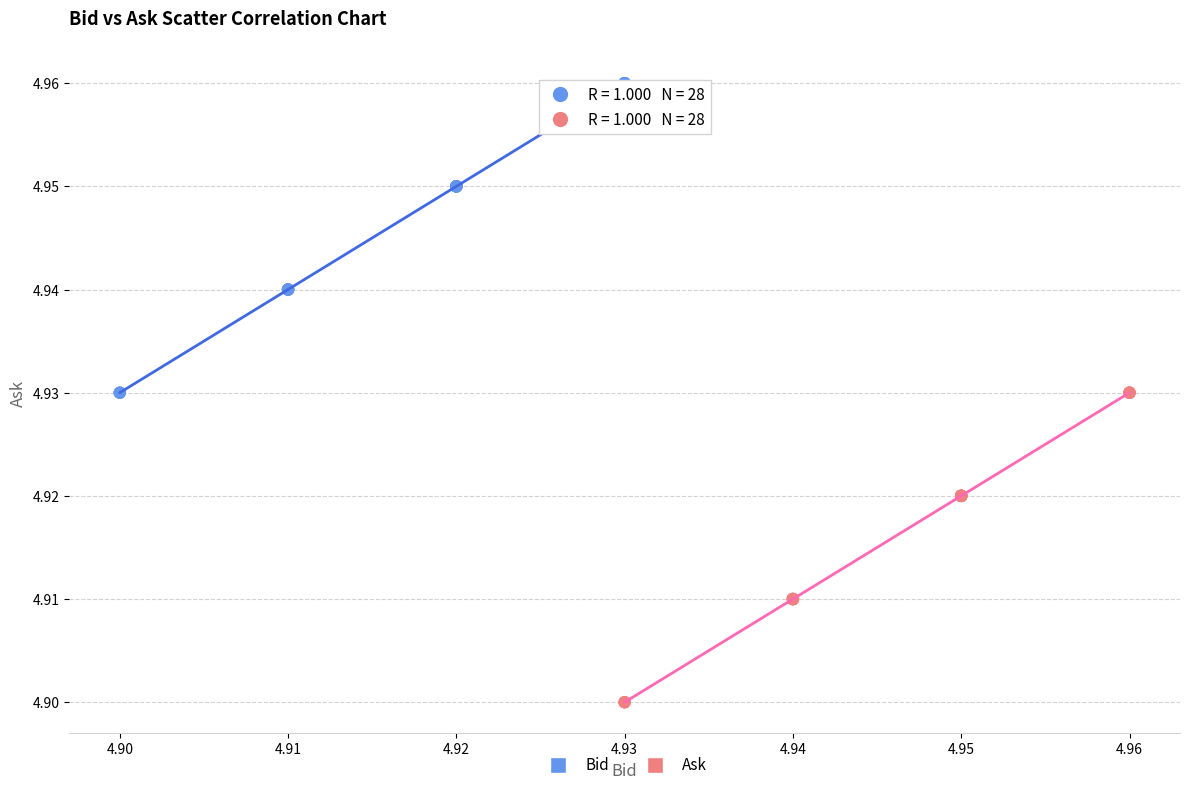

Which series reaches the minimum Y coordinate?

Ask